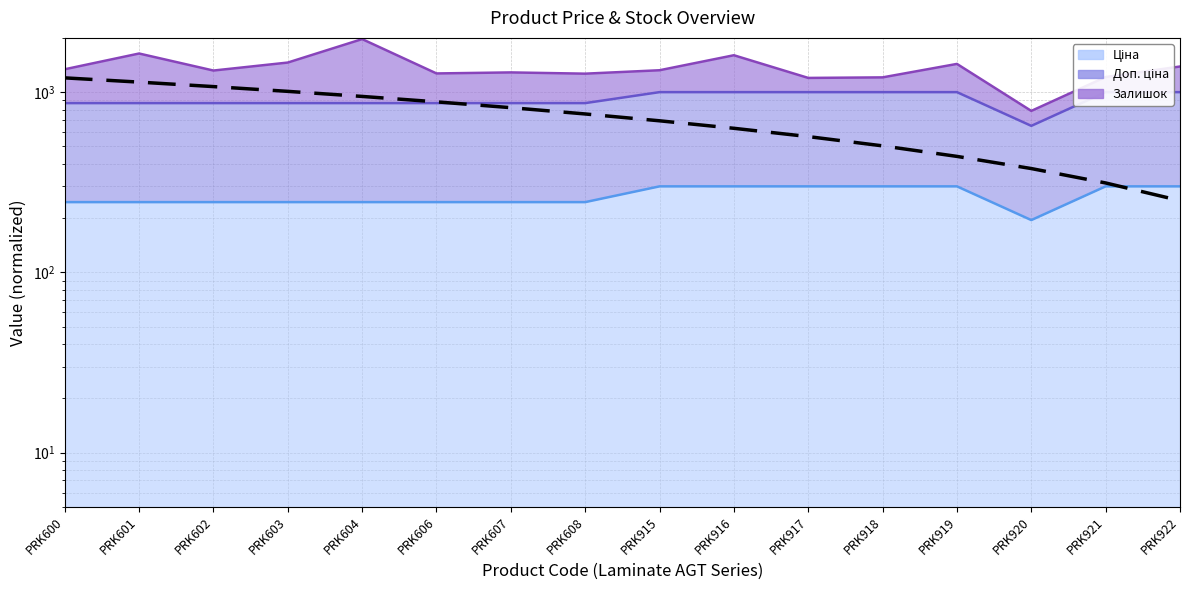

Which has a higher value, PRK604 or PRK603?

PRK604